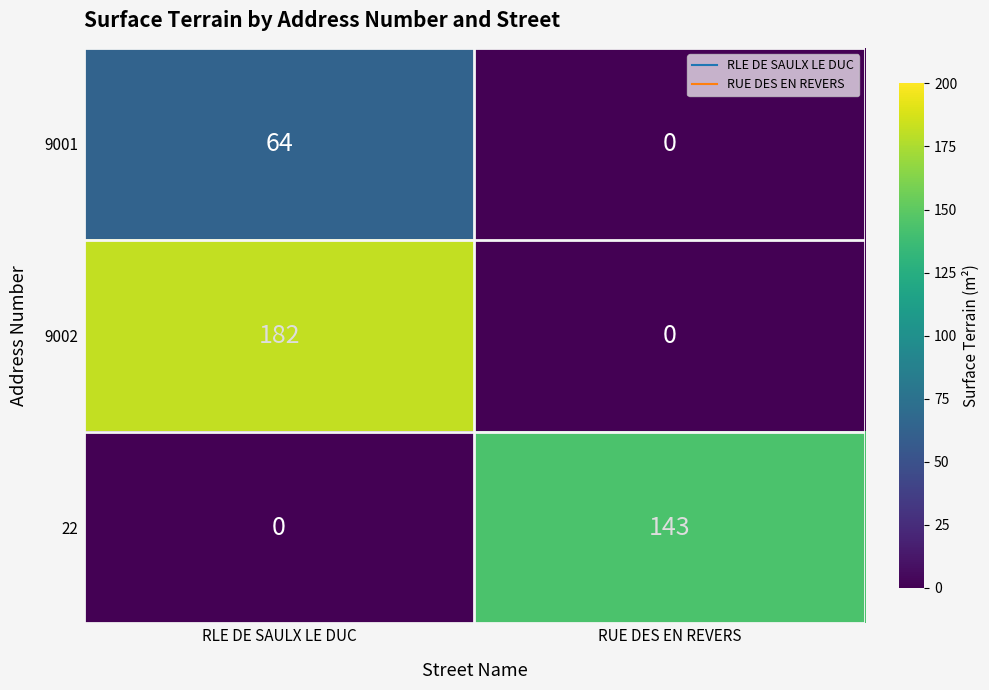

What is the maximum value shown in the chart?

182